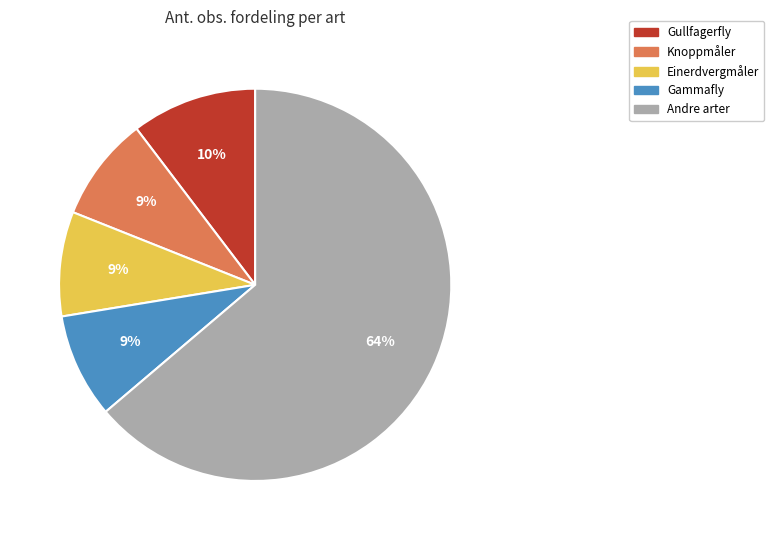

To the nearest percent, what is the combined percentage of Gammafly and Gullfagerfly?

19%